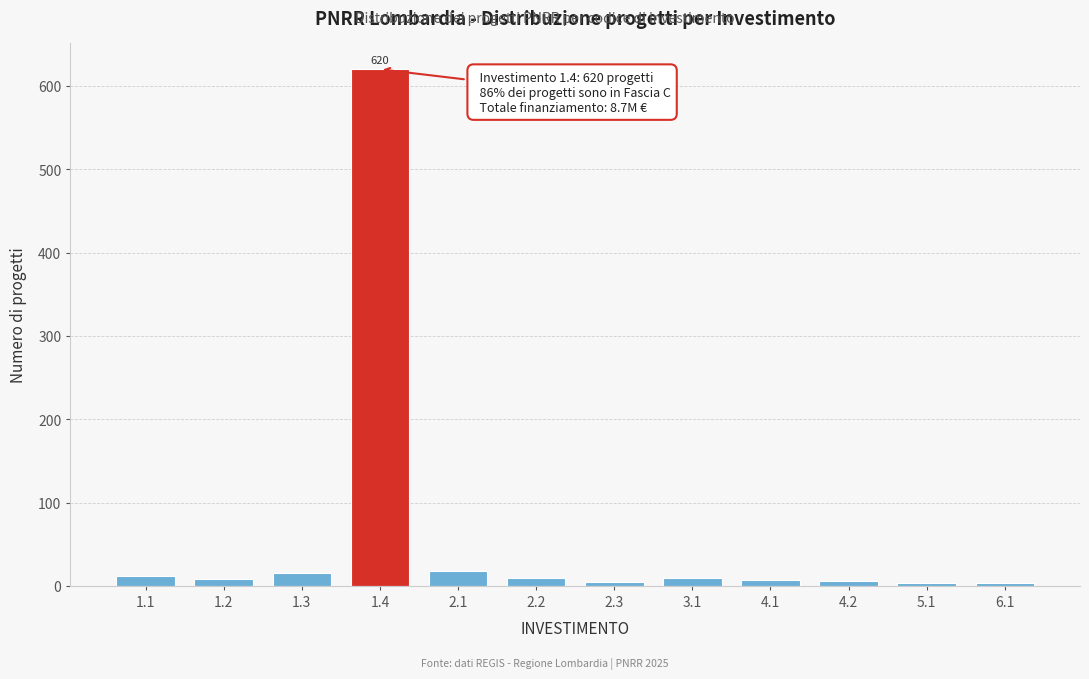

What is the difference between the second highest and minimum values?

14